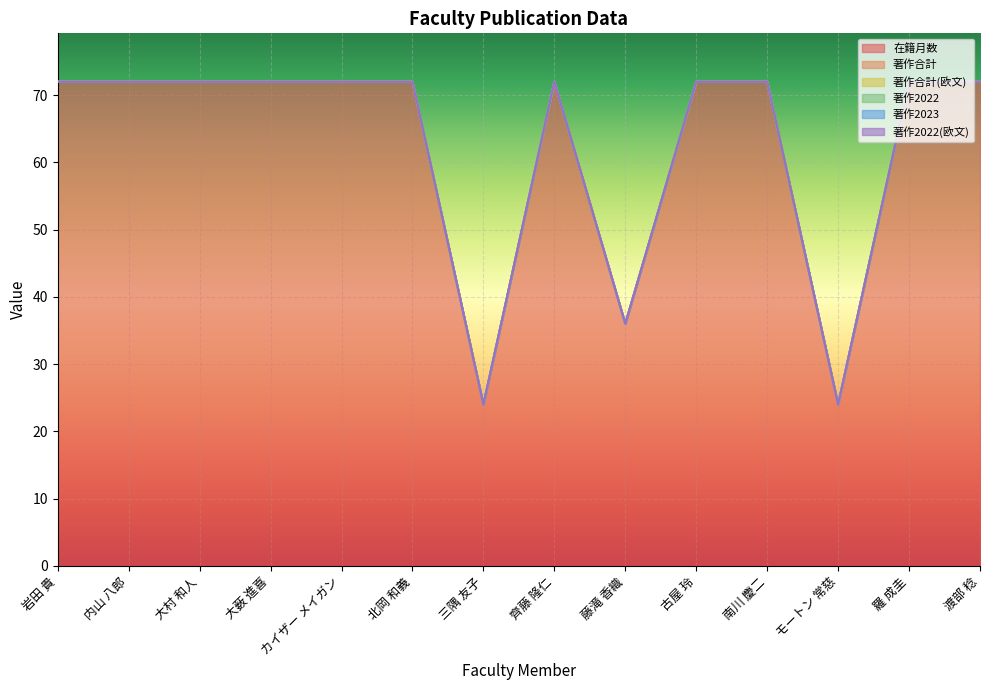

What is the label of the 14th point from the right?

岩田 貴